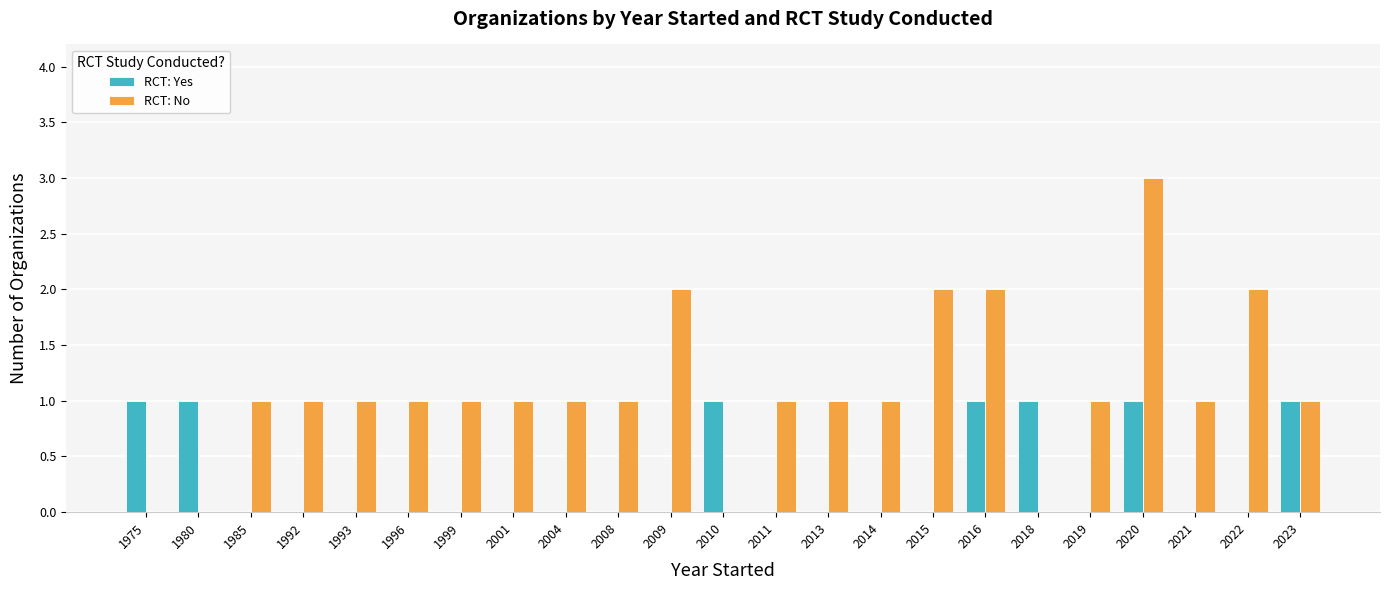

How many categories are shown in the chart?

23